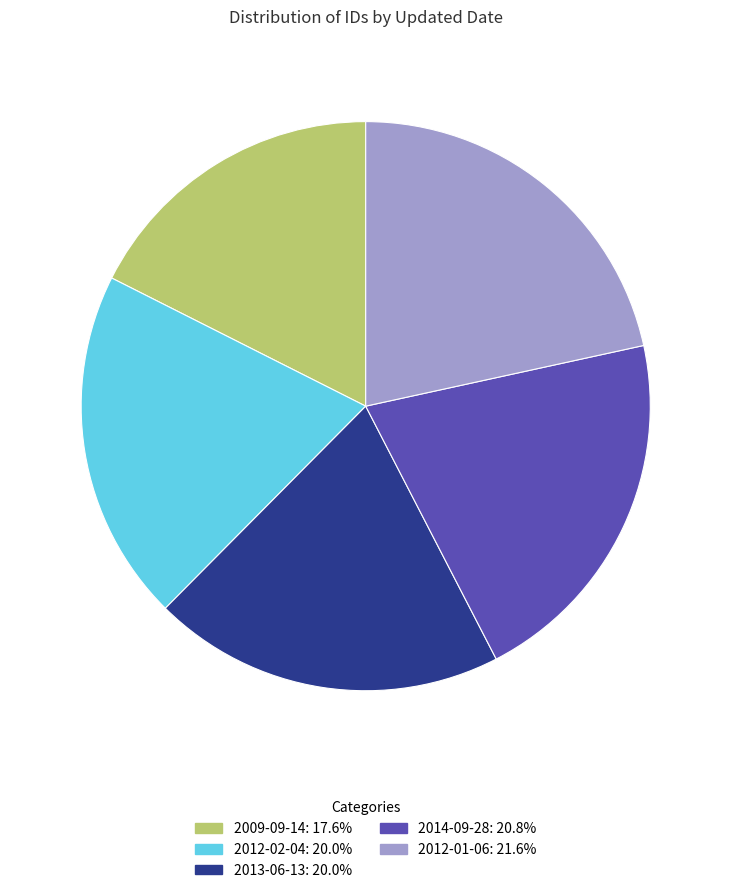

Does any single category account for the majority?

No